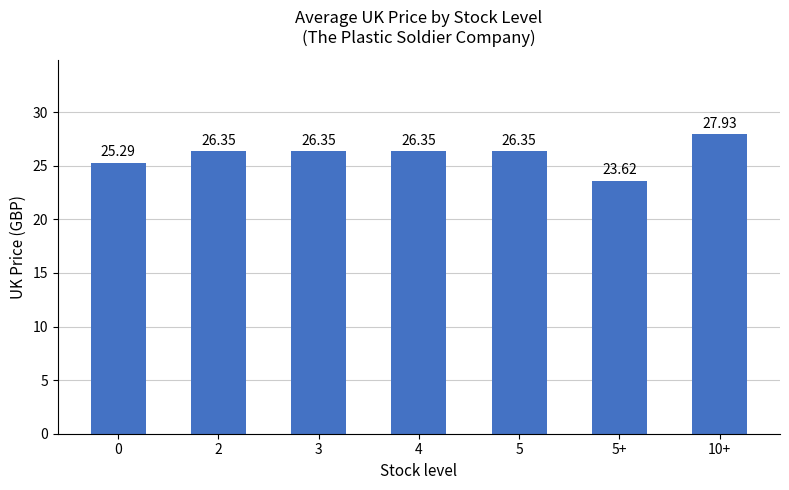

Reading left to right, list all the values displayed in this chart.

0=25.3	2=26.4	3=26.4	4=26.4	5=26.4	5+=23.6	10+=27.9